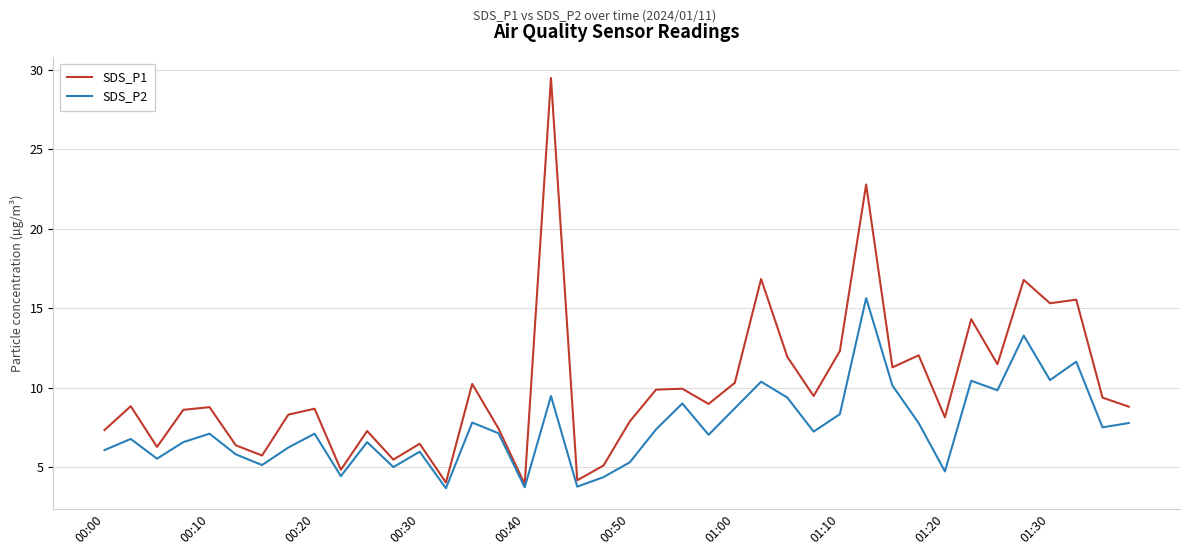

List the series in order of their overall mean, highest first.

SDS_P1, SDS_P2